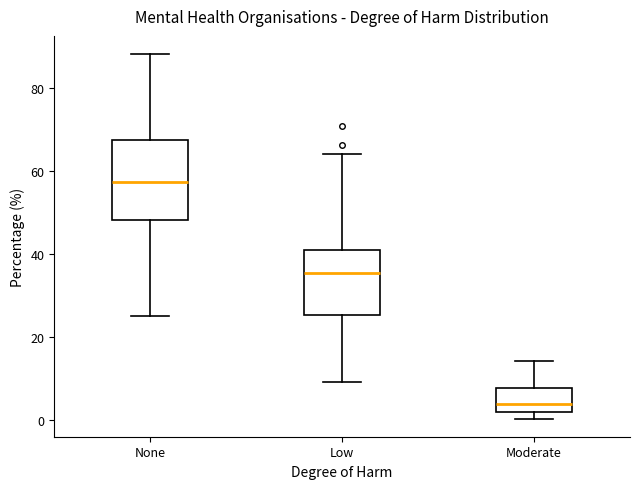

Where does the upper whisker of the box for Low end on the y-axis? The values are not printed on the chart, so give them approximately, as read against the axis.

64